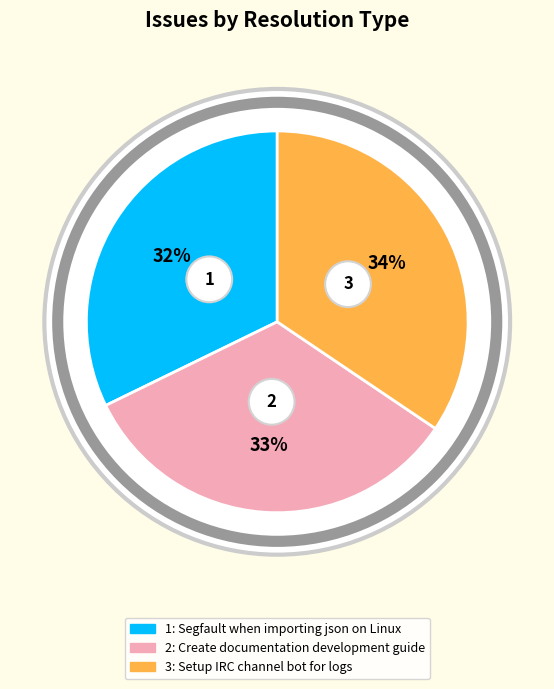

Combined, do Setup IRC channel bot for logs and Create documentation development guide account for over 50%?

Yes